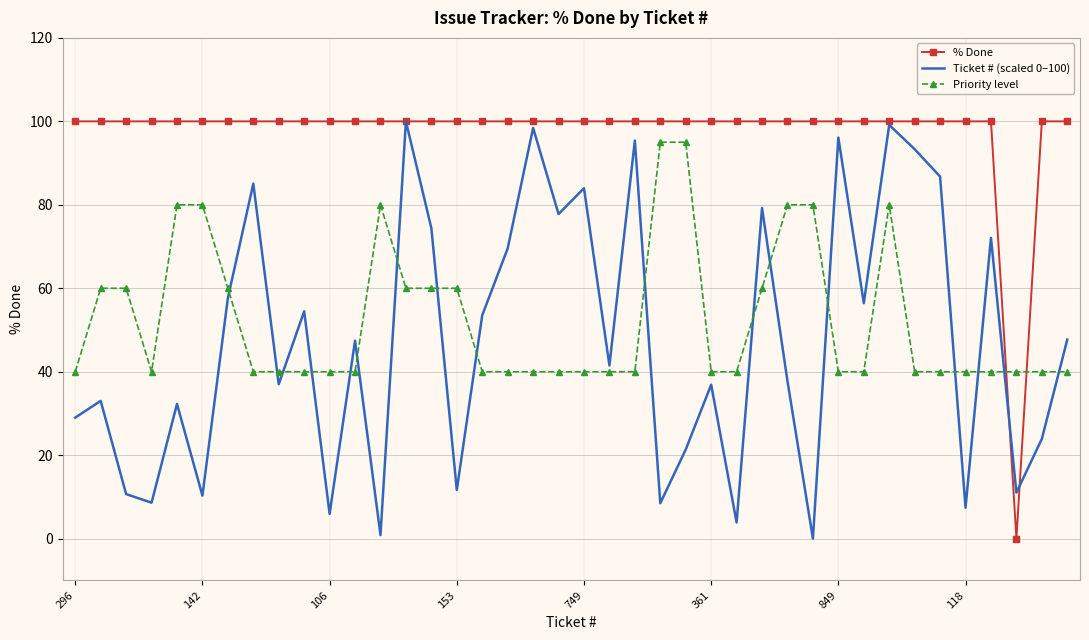

How many series are shown in this chart?

3